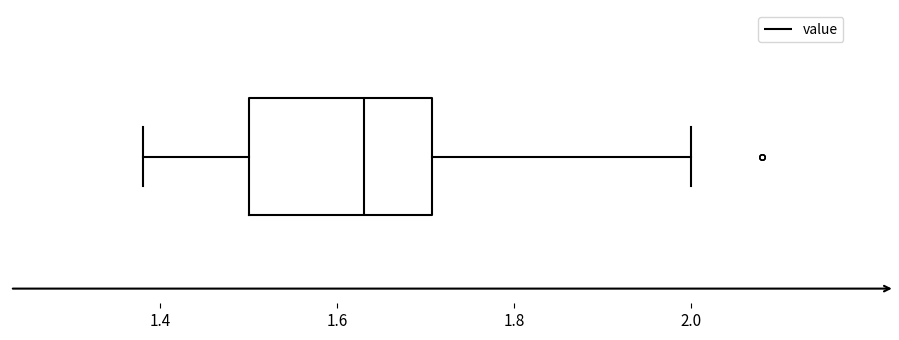

Transcribe this box plot: give where the median line is, the range the box spans, and where the two whiskers end, as read against the x-axis. The values are not printed on the chart, so give them approximately, as read against the axis.

median 1.64, box 1.50 to 1.70, whiskers 1.38 to 2.00